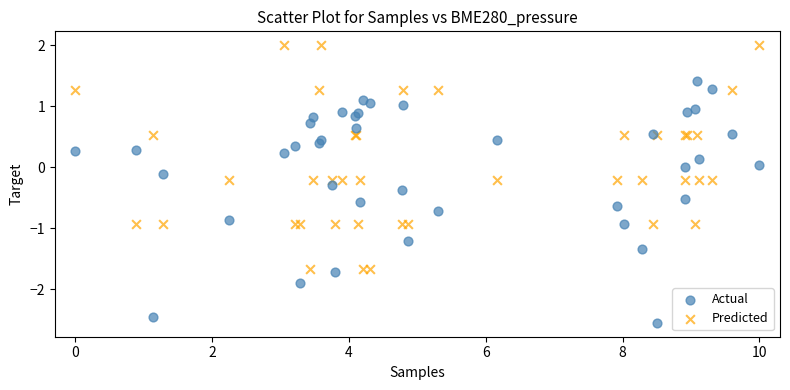

Which series contains the highest Y value?

Predicted